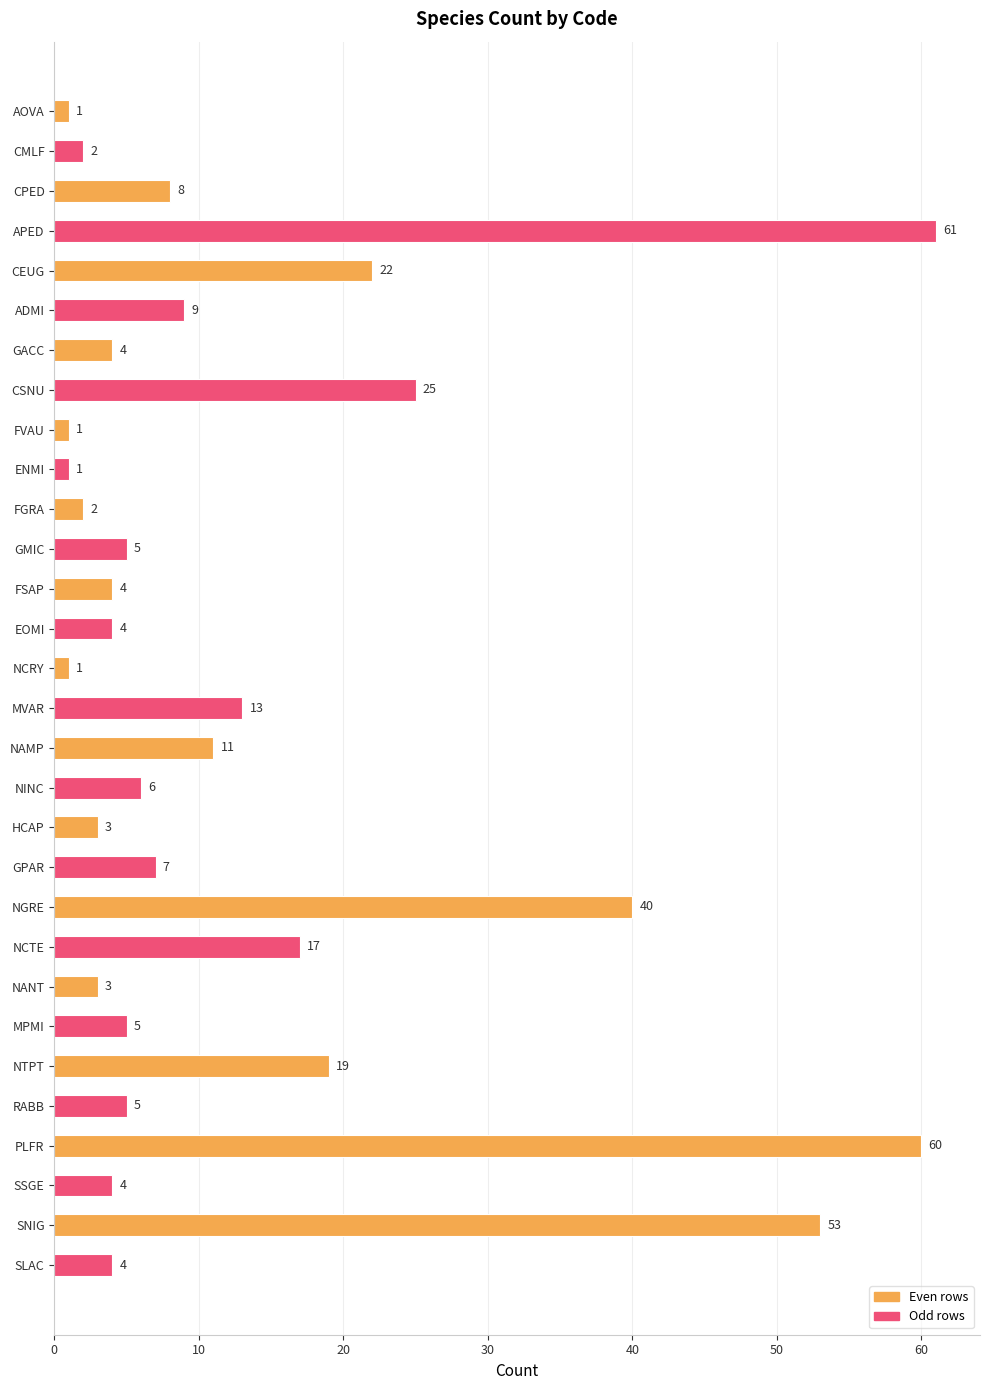

What is the label of the 6th bar from the bottom?

NTPT